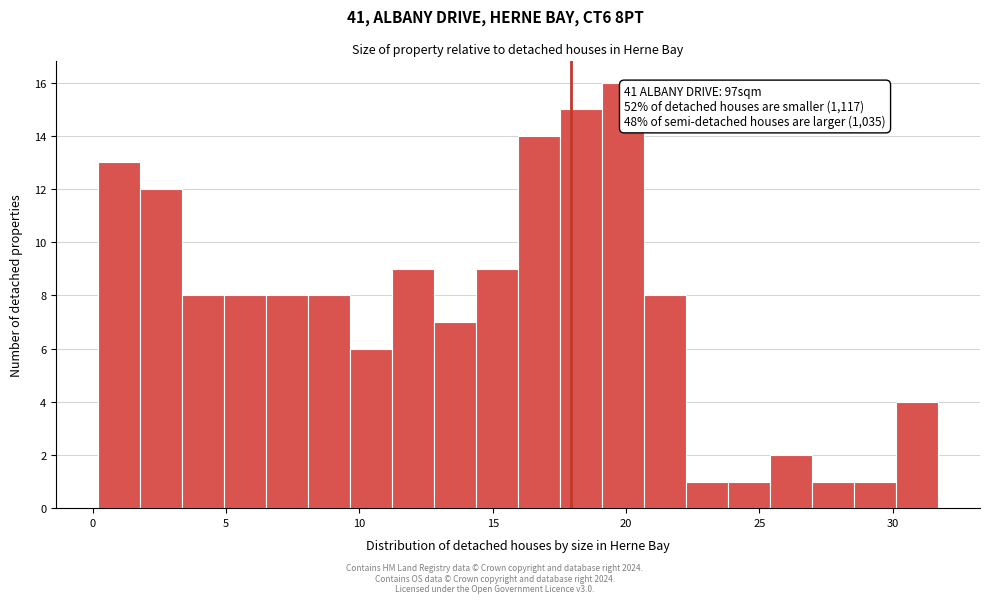

Read against the x-axis, roughly where is the centre of the tallest bar?

20.0